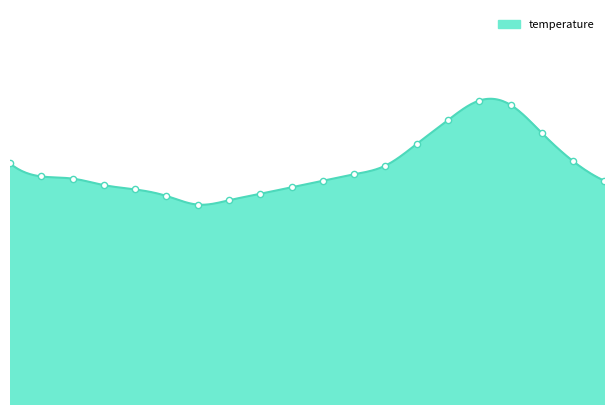

What is the ratio of the value at 16:30 to the value at 12:00?

1.0